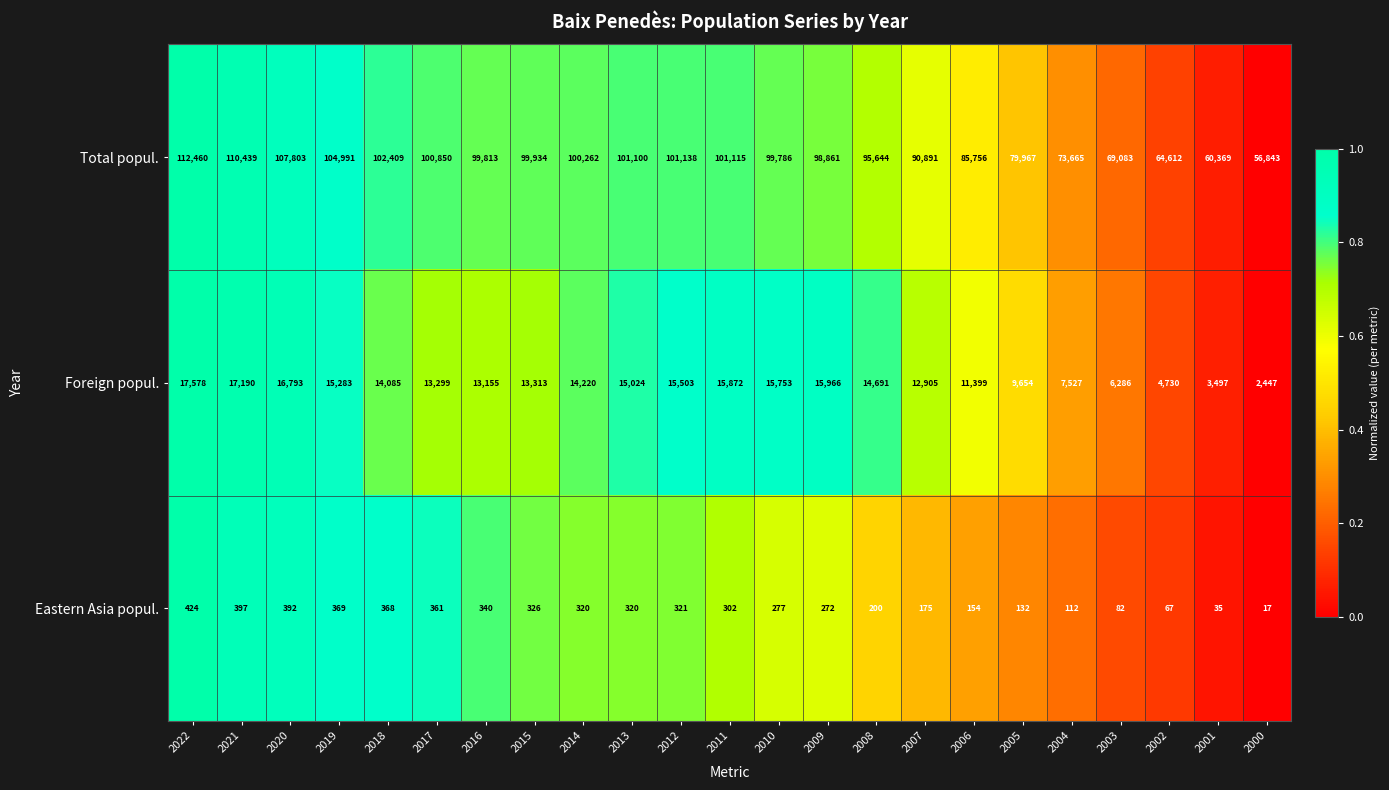

What is the approximate value of Eastern Asia popul. at 2004, to the nearest 5?

110